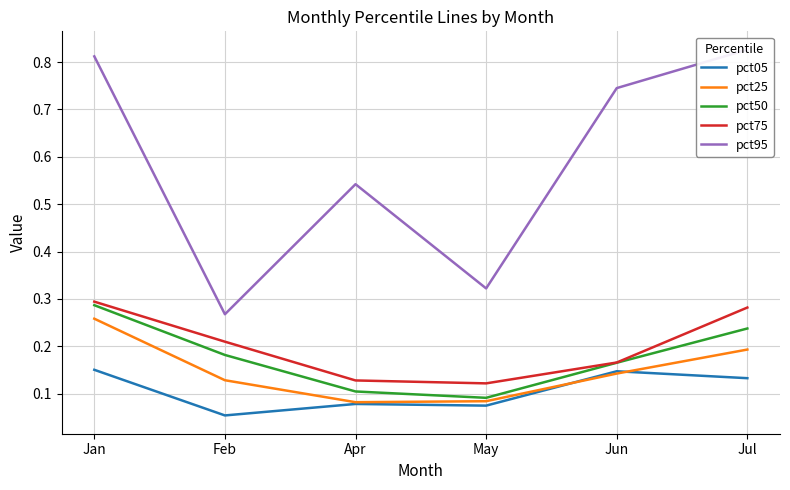

What is the difference between the pct50 values at Apr and Jul?

0.1